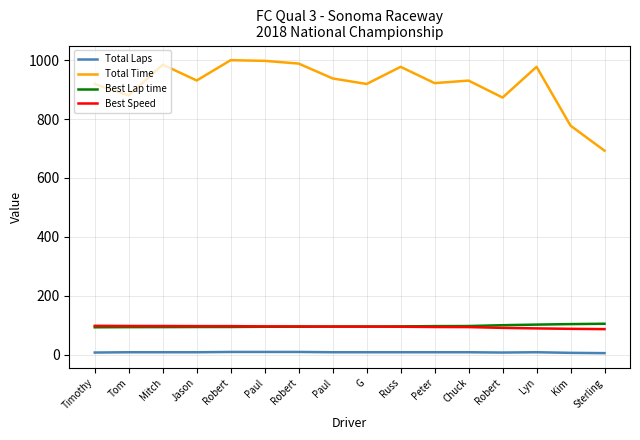

Does the chart have visible grid lines?

Yes